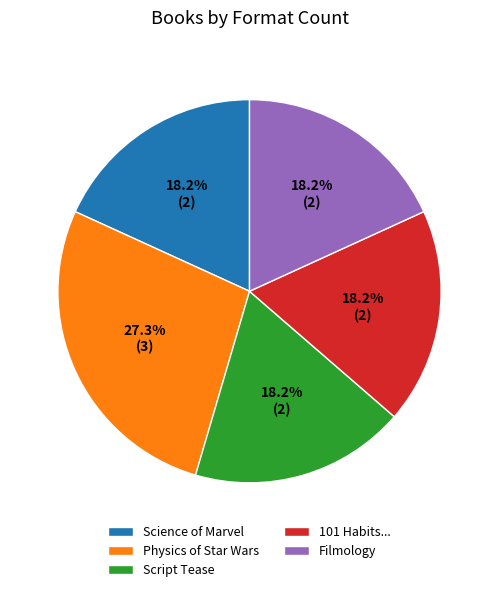

What is the ratio of the value at Filmology to the value at Script Tease?

1.0